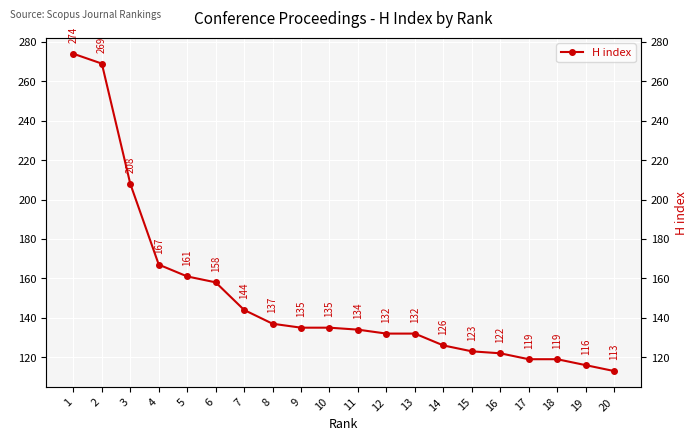

Which has a higher value, 16 or 12?

12